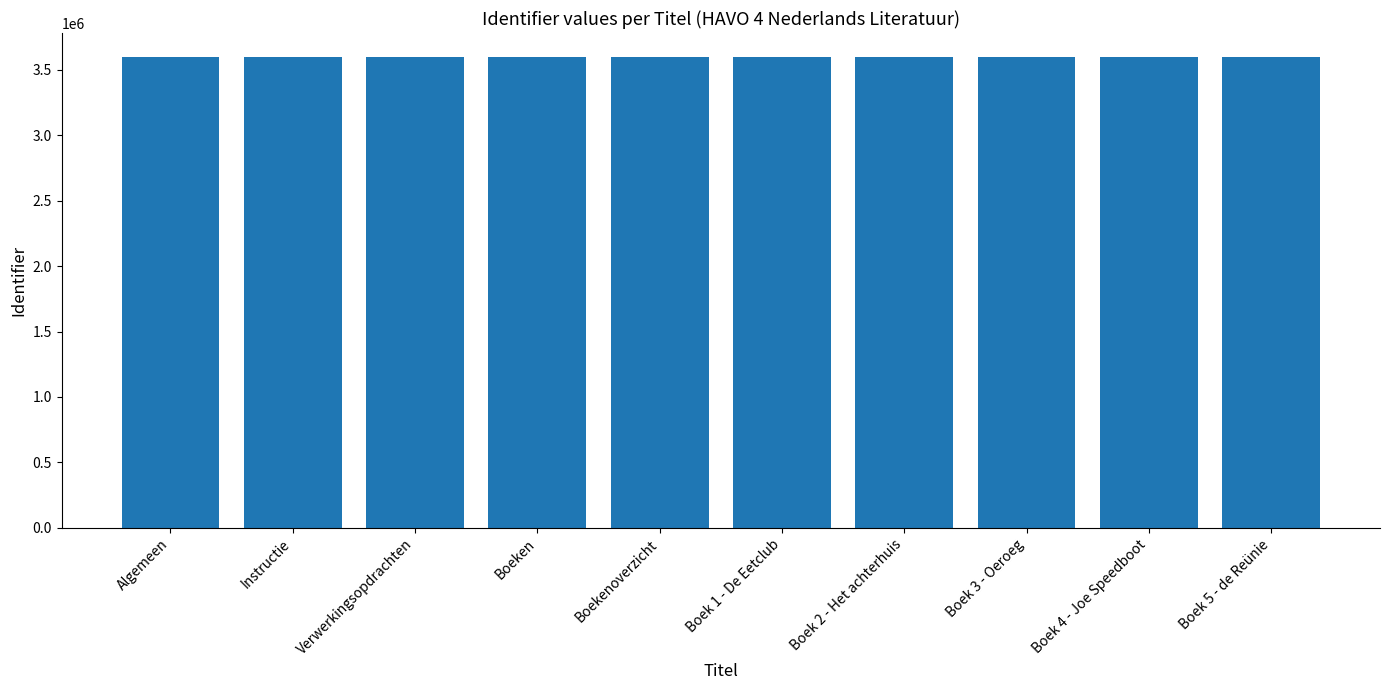

What position from the left is Boek 1 - De Eetclub?

6